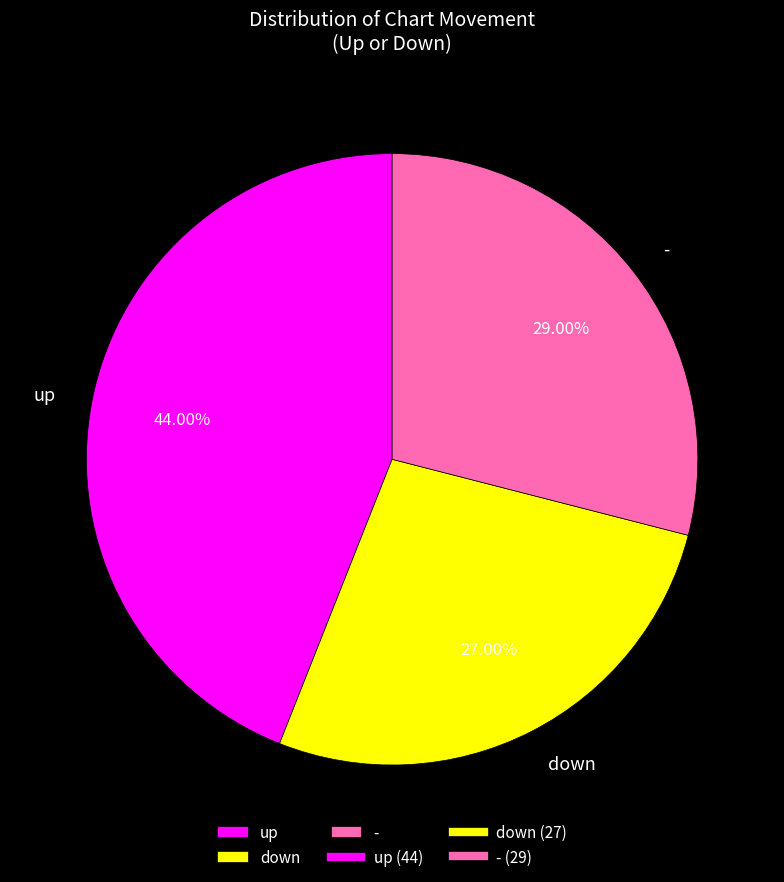

True or false: down accounts for 20% of the total.

False